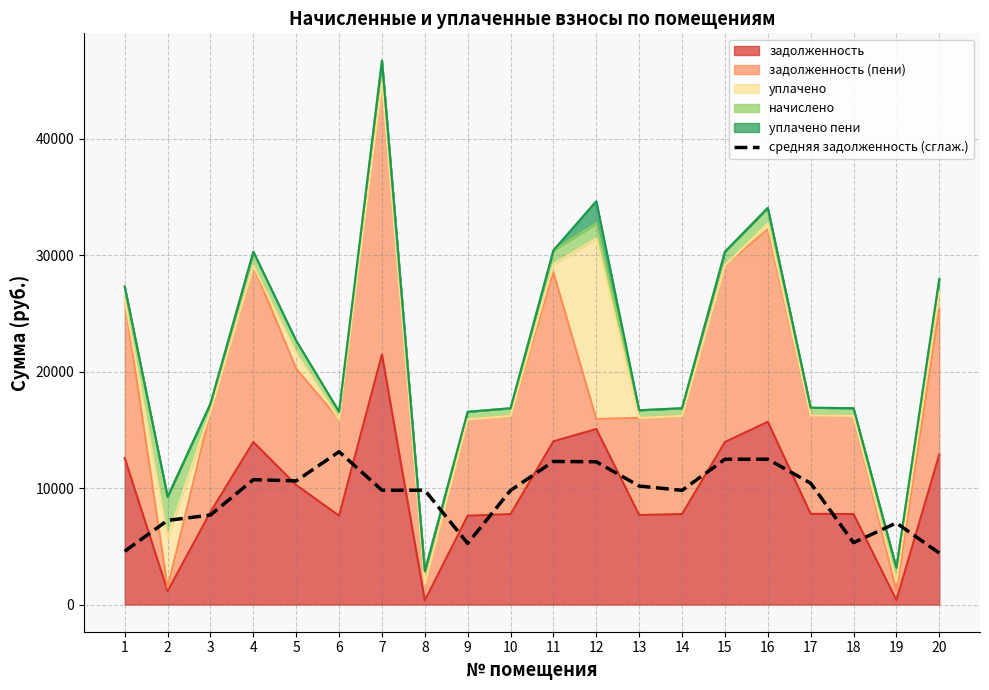

The chart shows a value of 6980.1 at 18. True or false?

False